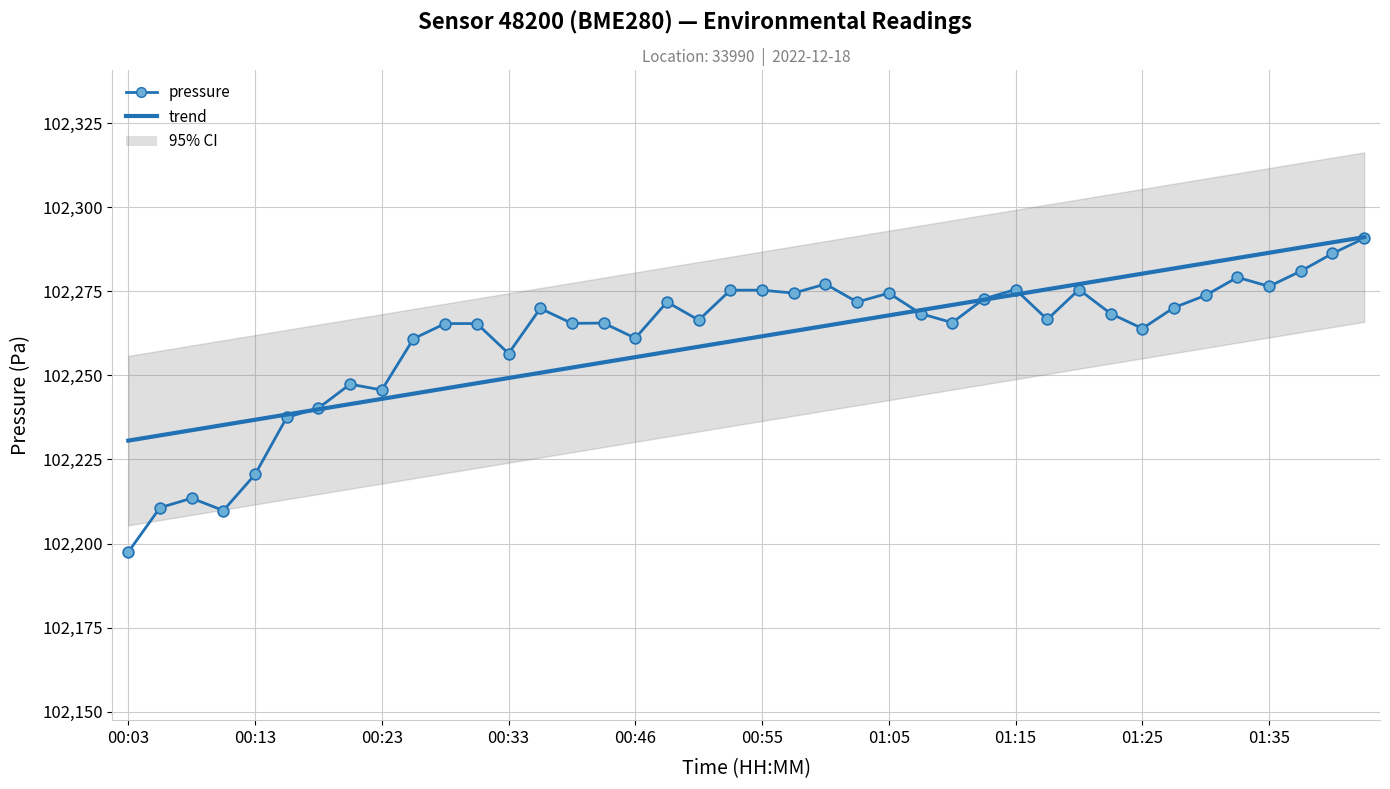

What is the total value across all series at 39?

204581.9